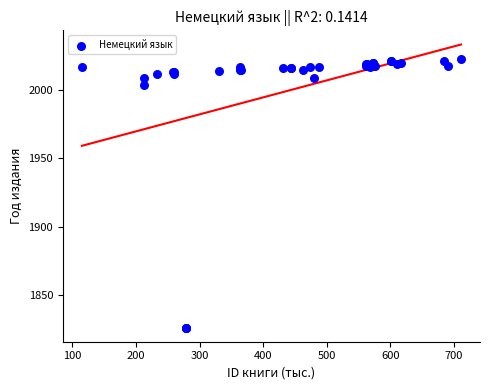

What Y value in the scatter plot is closest to 1924?

2004